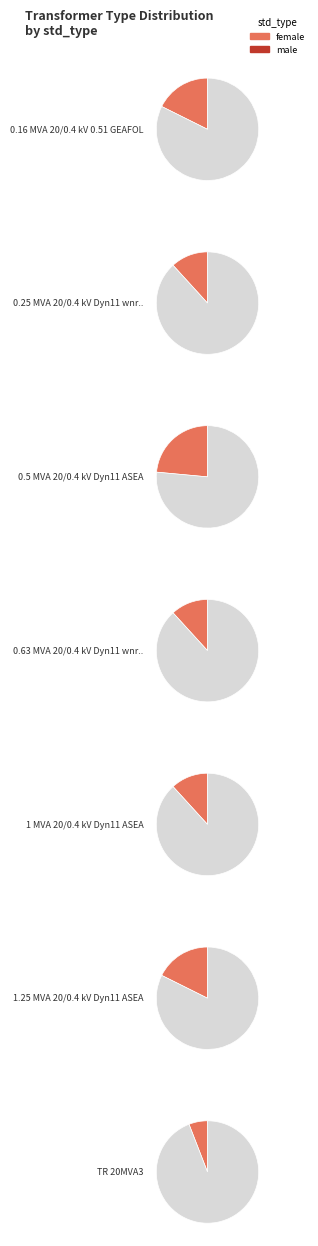

What portion of the pie excludes 0.16 MVA 20/0.4 kV 0.51 GEAFOL?

82.4%